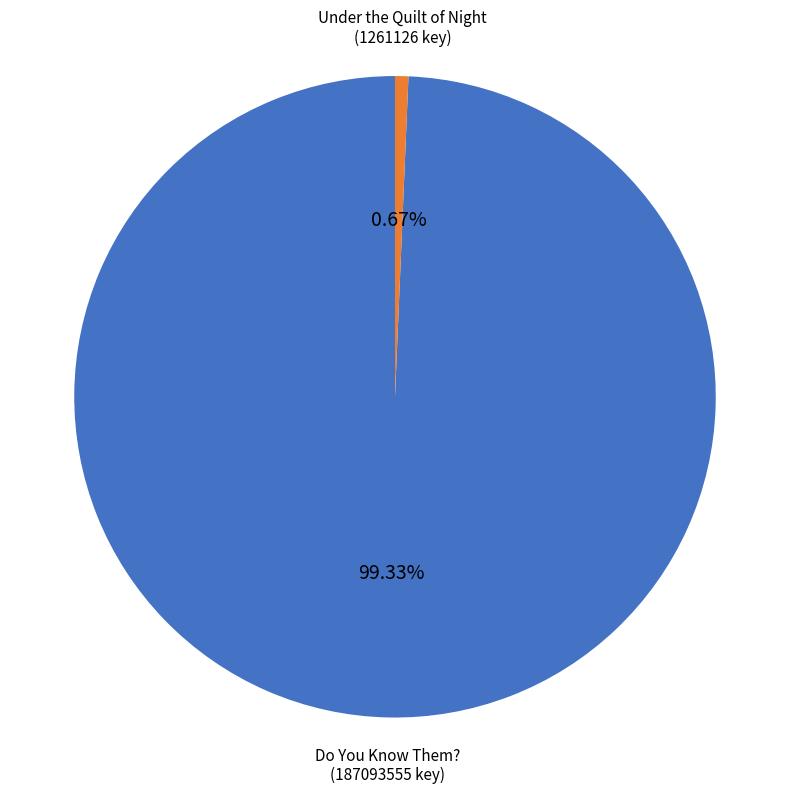

Is there a majority slice in this chart?

Yes